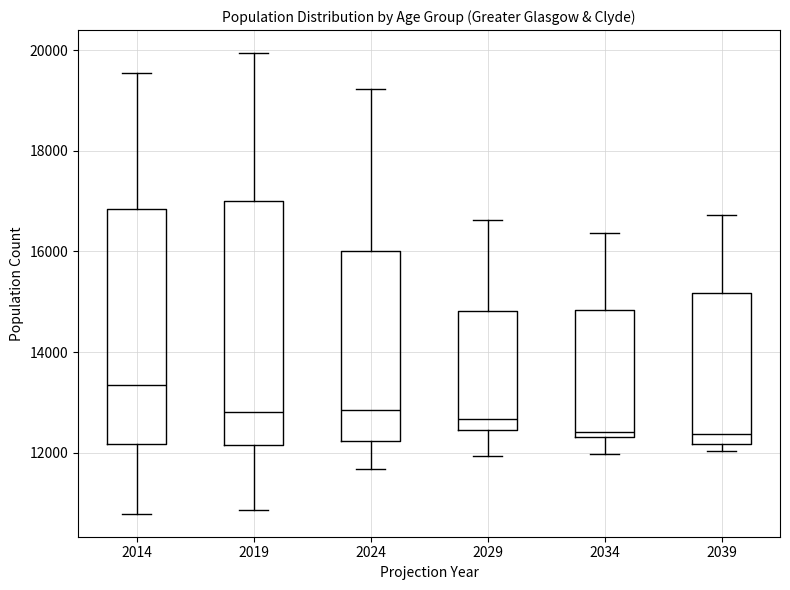

Where is the upper edge of the box at x = 2014 on the y-axis? The values are not printed on the chart, so give them approximately, as read against the axis.

16800